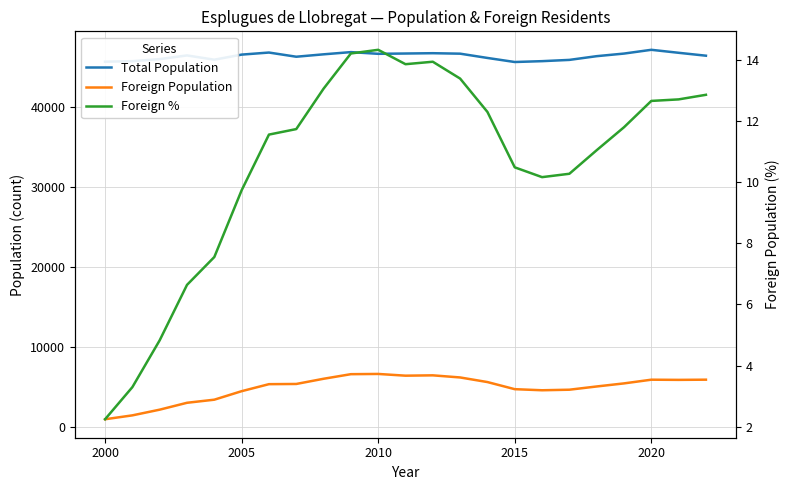

True or false: Foreign % has a value of 2.6 at 2015.

False